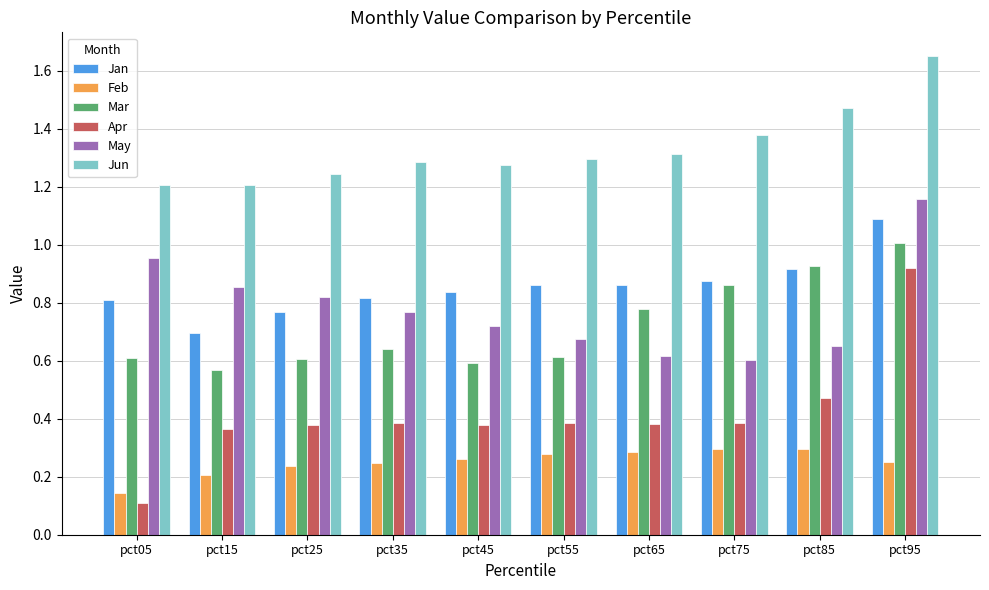

The value of Jan at pct15 is 1.2. True or false?

False